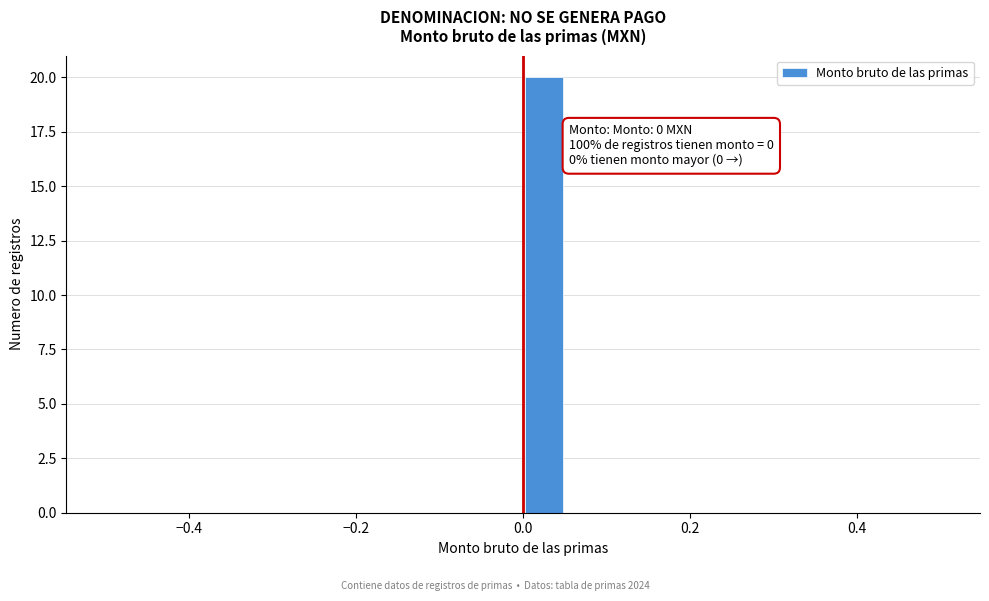

Around what value on the x-axis is the tallest bar? Give the approximate position of its centre, as read against the axis.

0.02